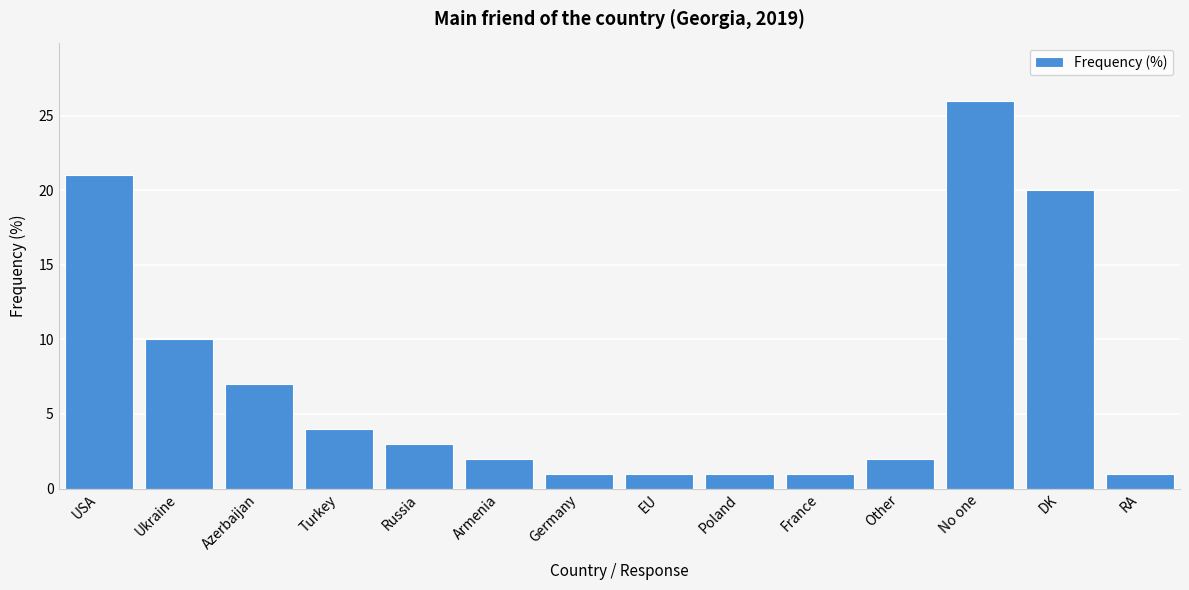

Reading left to right, transcribe all the data shown in this chart.

21	10	7	4	3	2	1	1	1	1	2	26	20	1